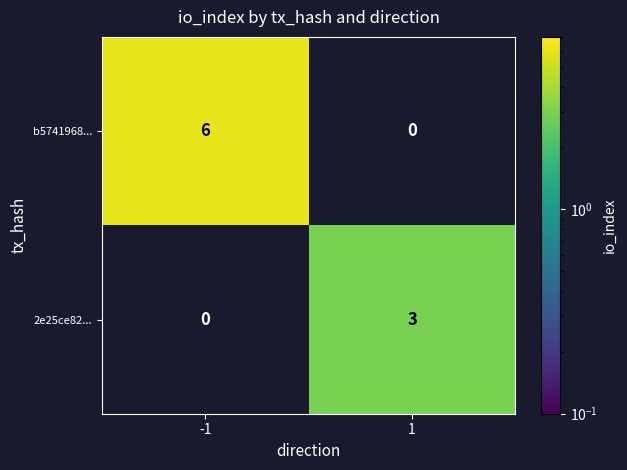

Rank the series by their maximum value, from highest to lowest.

b5741968..., 2e25ce82...